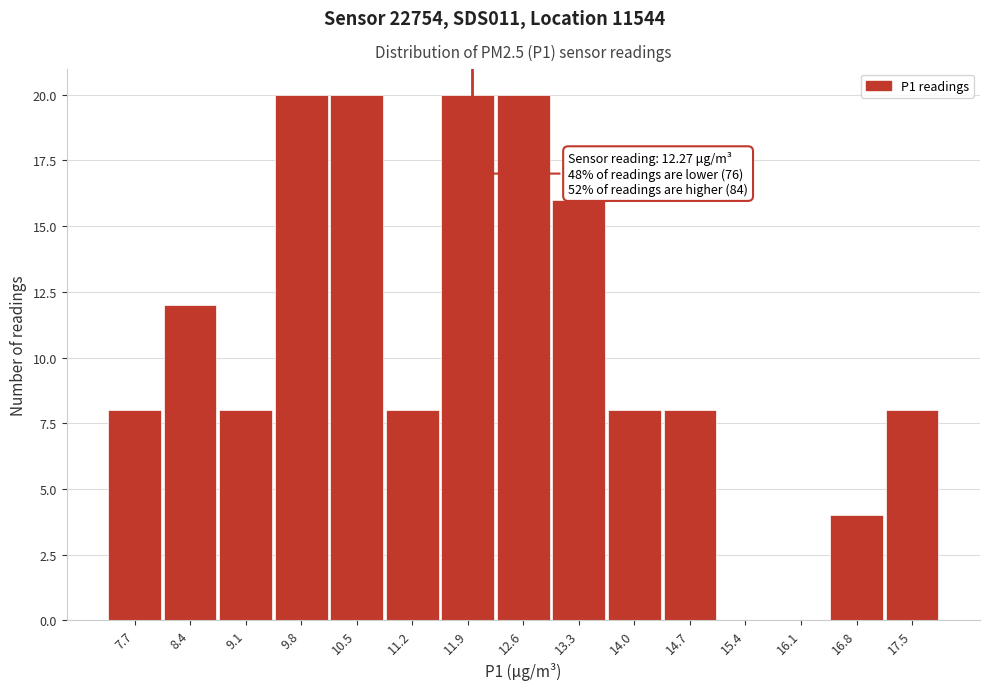

Reading left to right, what are all the values shown in this chart?

7.7=8	8.4=12	9.1=8	9.8=20	10.5=20	11.2=8	11.9=20	12.6=20	13.3=16	14.0=8	14.7=8	15.4=0	16.1=0	16.8=4	17.5=8